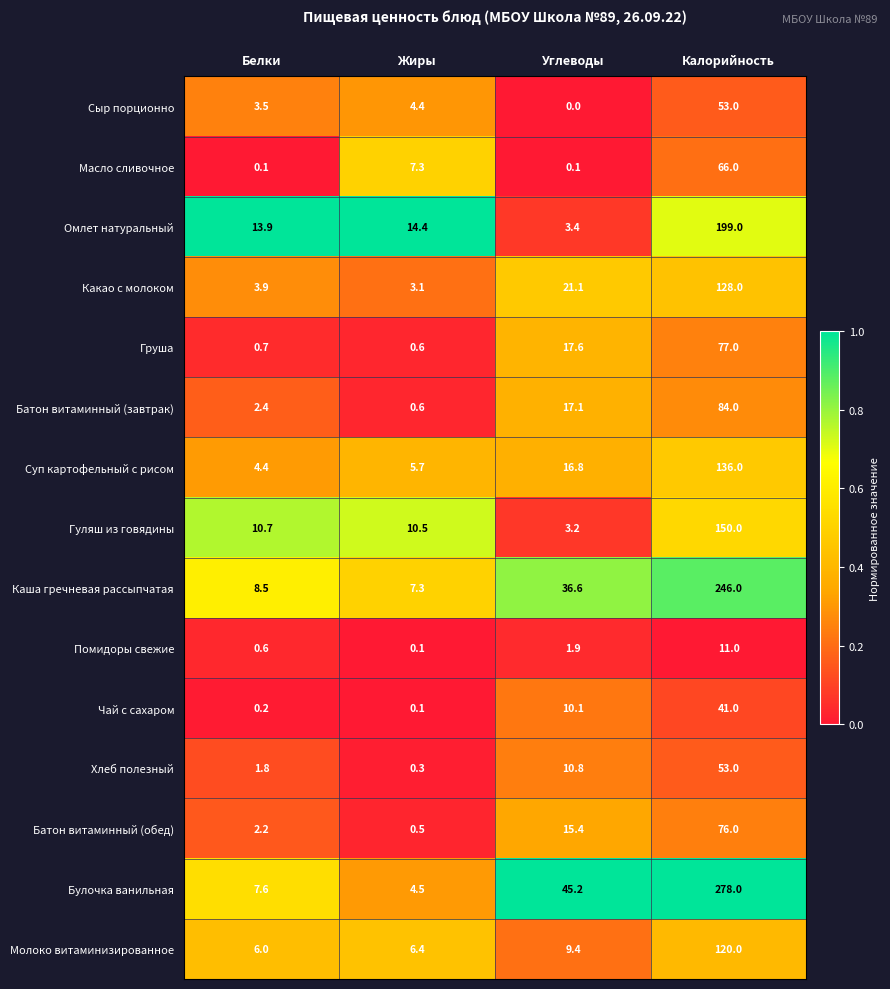

Where does the Суп картофельный с рисом series first go above 16?

Углеводы